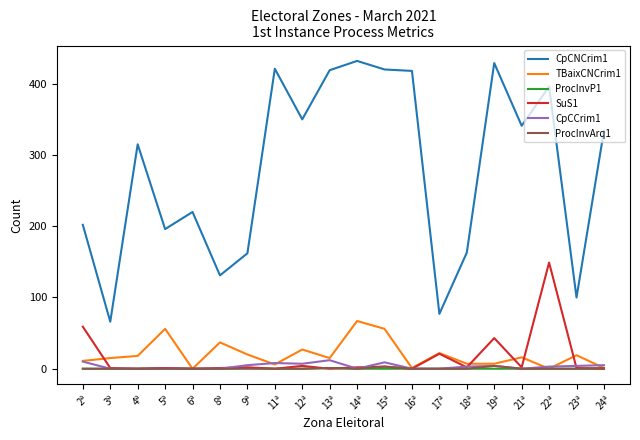

Which series has the widest spread of values?

CpCNCrim1